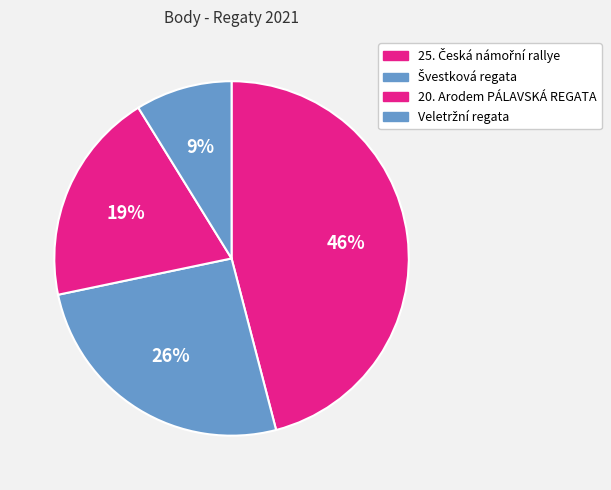

To the nearest percent, what is the combined percentage of 25. Česká námořní rallye and Švestková regata?

72%